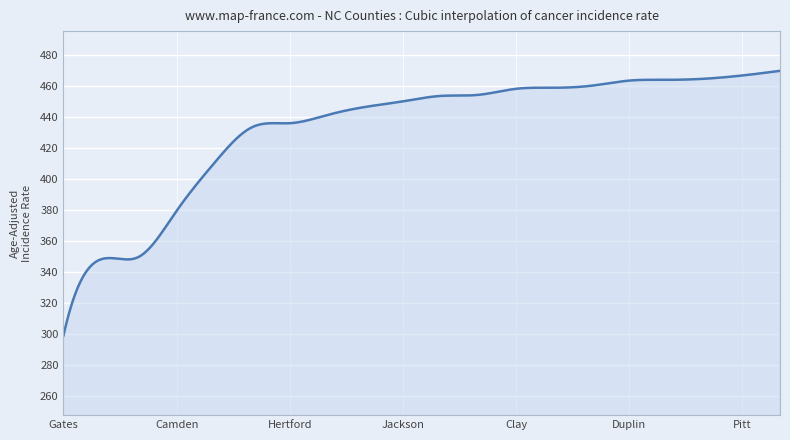

What is the greatest value displayed?

470.1